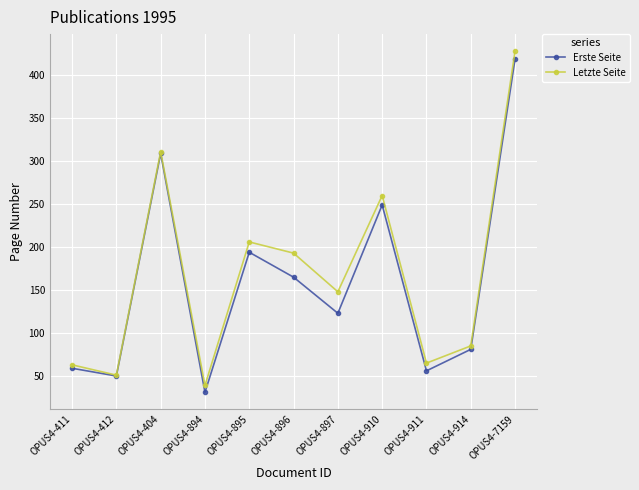

What is the highest value of the Erste Seite series?

419